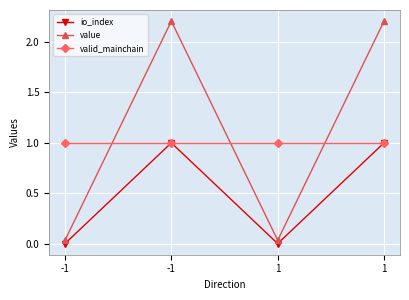

Does the chart have visible grid lines?

Yes